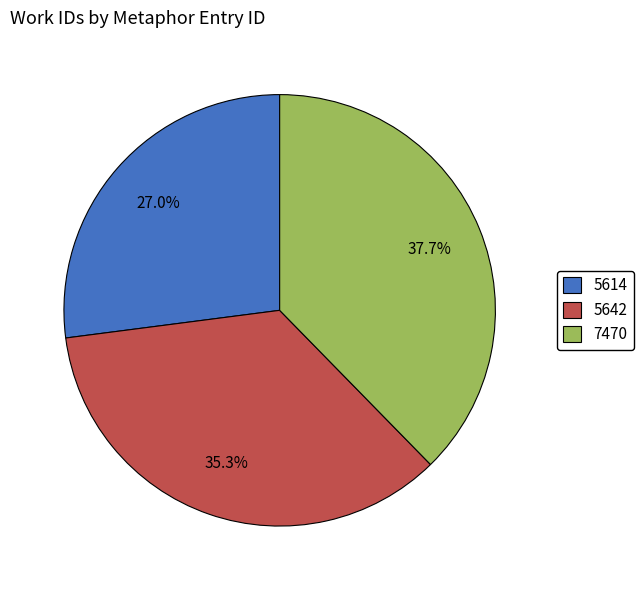

What is the total percentage of 7470 and 5642?

73.0%